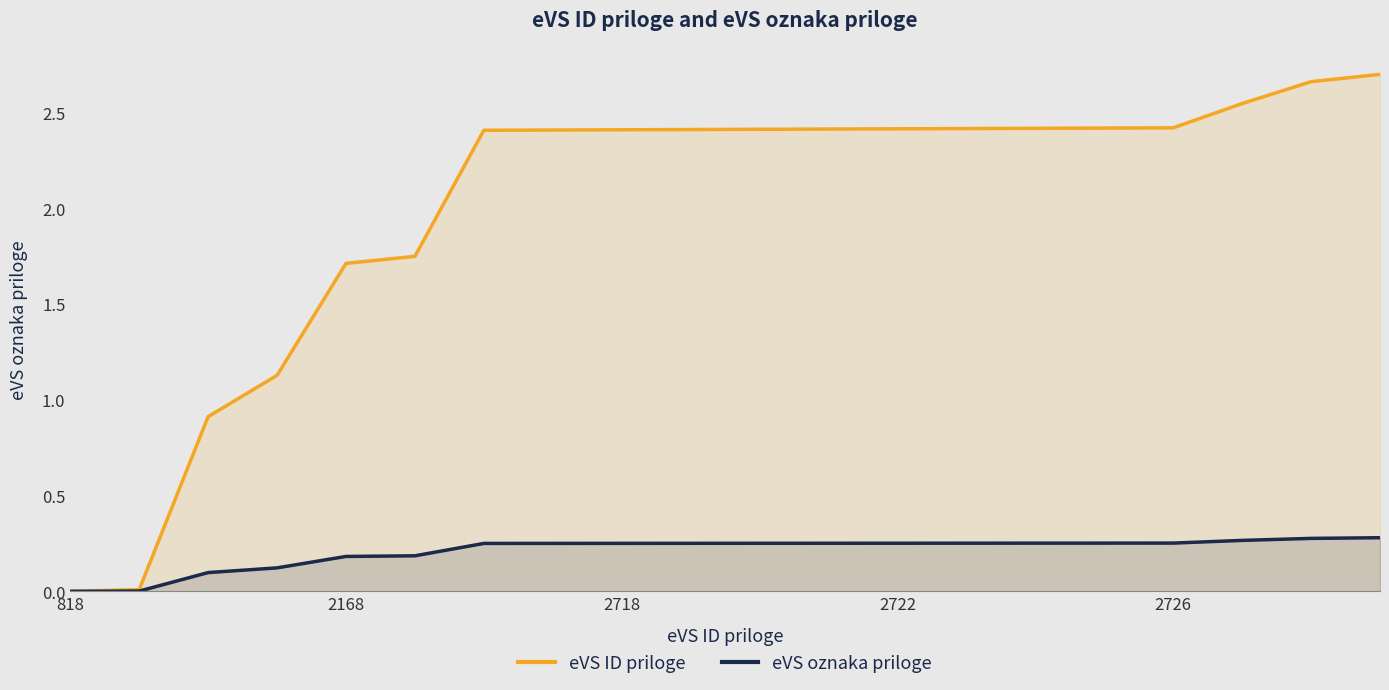

How many lines are shown in the chart?

2